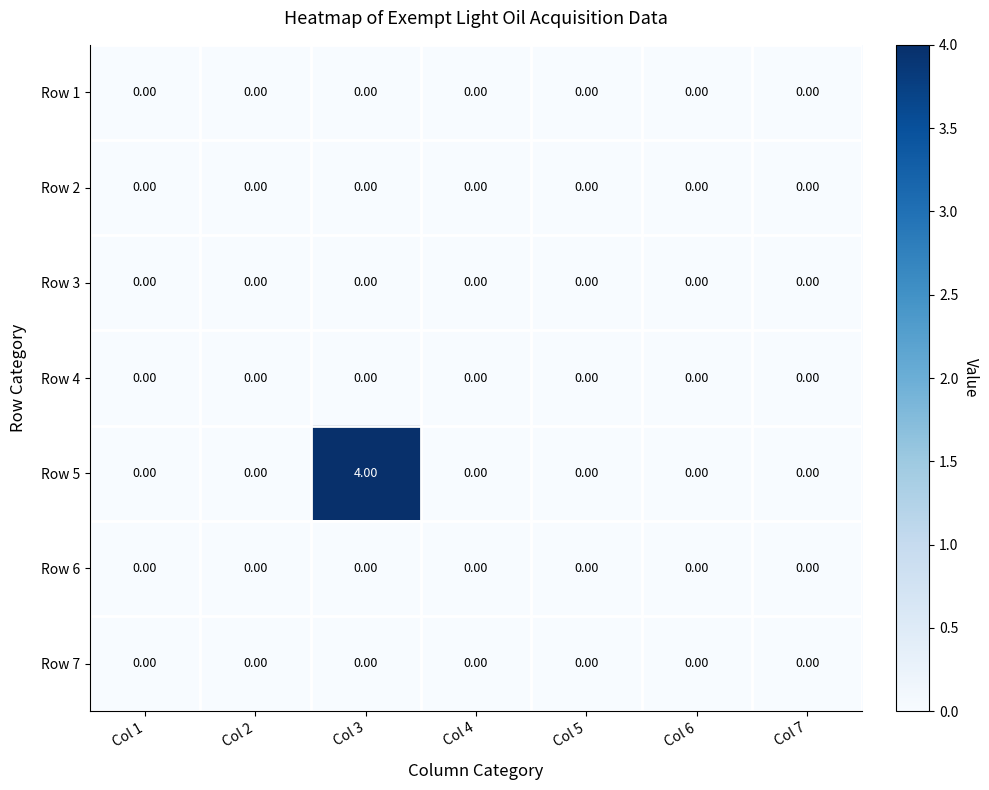

Which series changed the most between Col 3 and Col 5?

Row 5